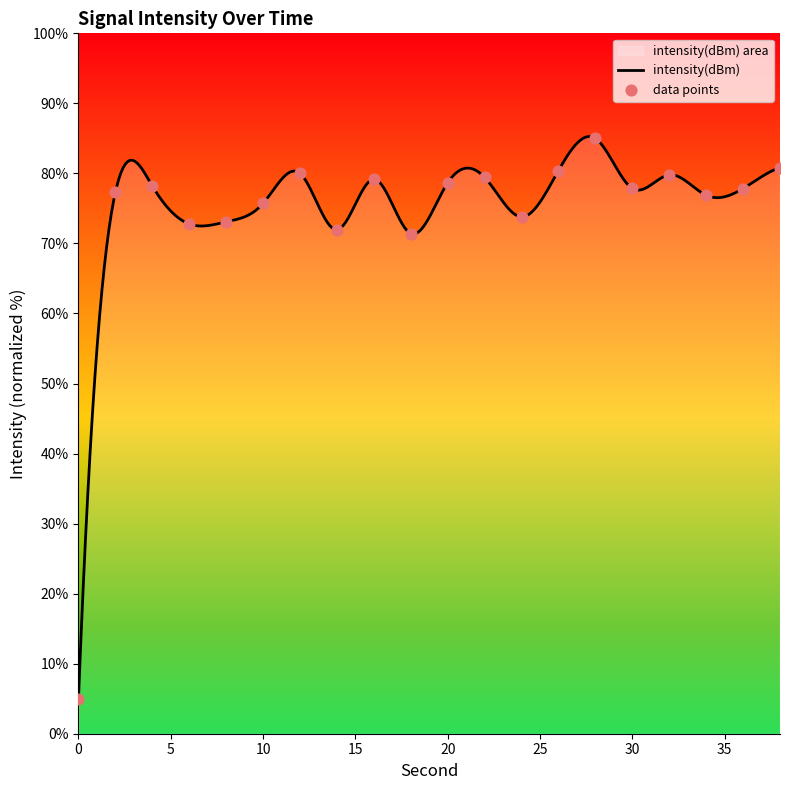

What is the change in value from 4 to 30?

-0.3